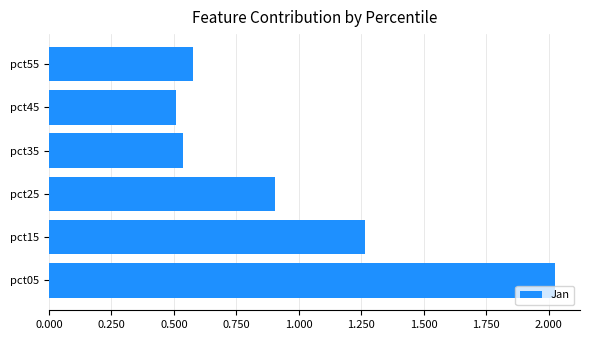

Which has a higher value, pct45 or pct55?

pct55